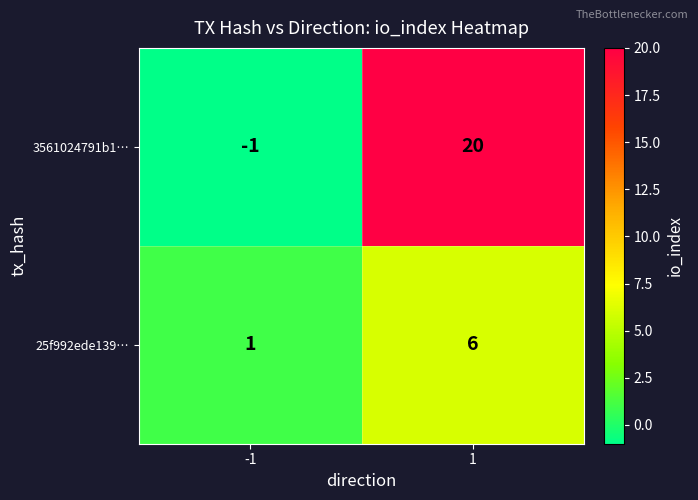

Rank the categories by 25f992ede139… value from lowest to highest.

-1, 1